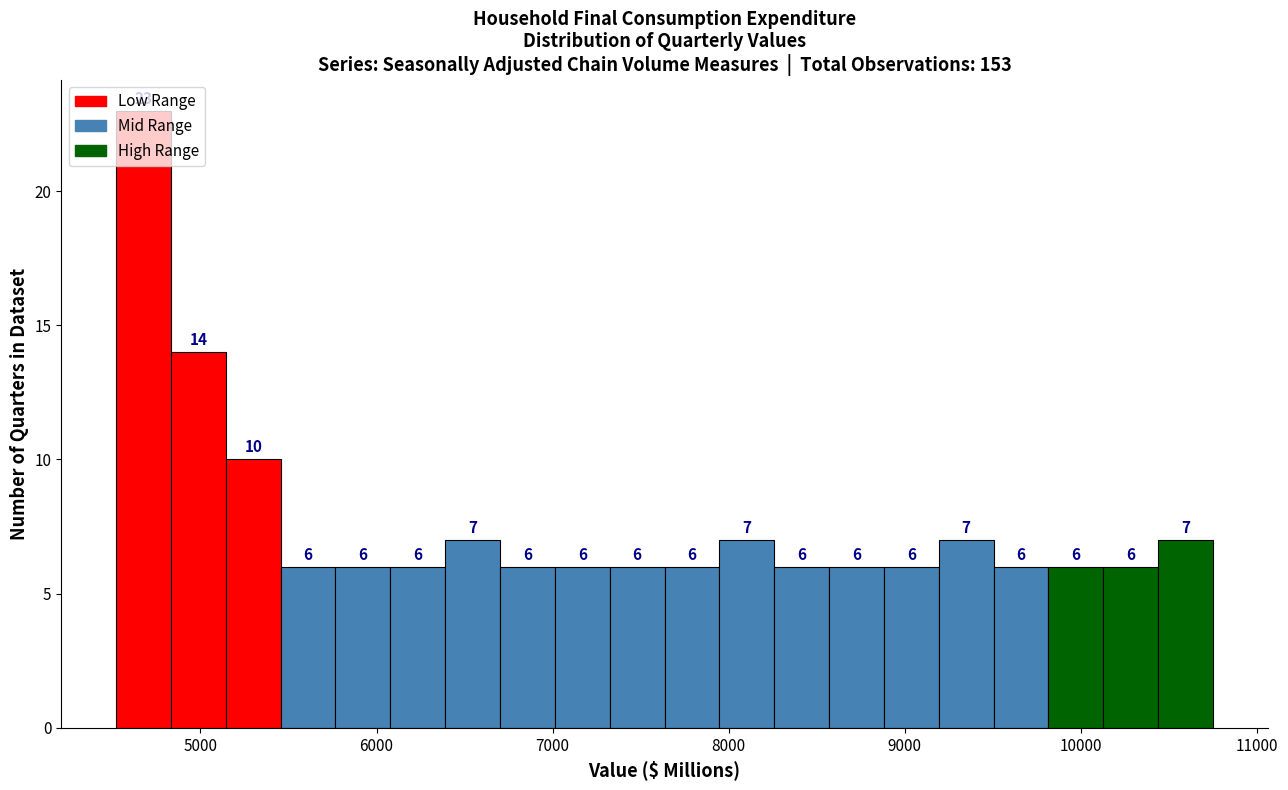

Read against the x-axis, roughly where is the centre of the tallest bar?

4700